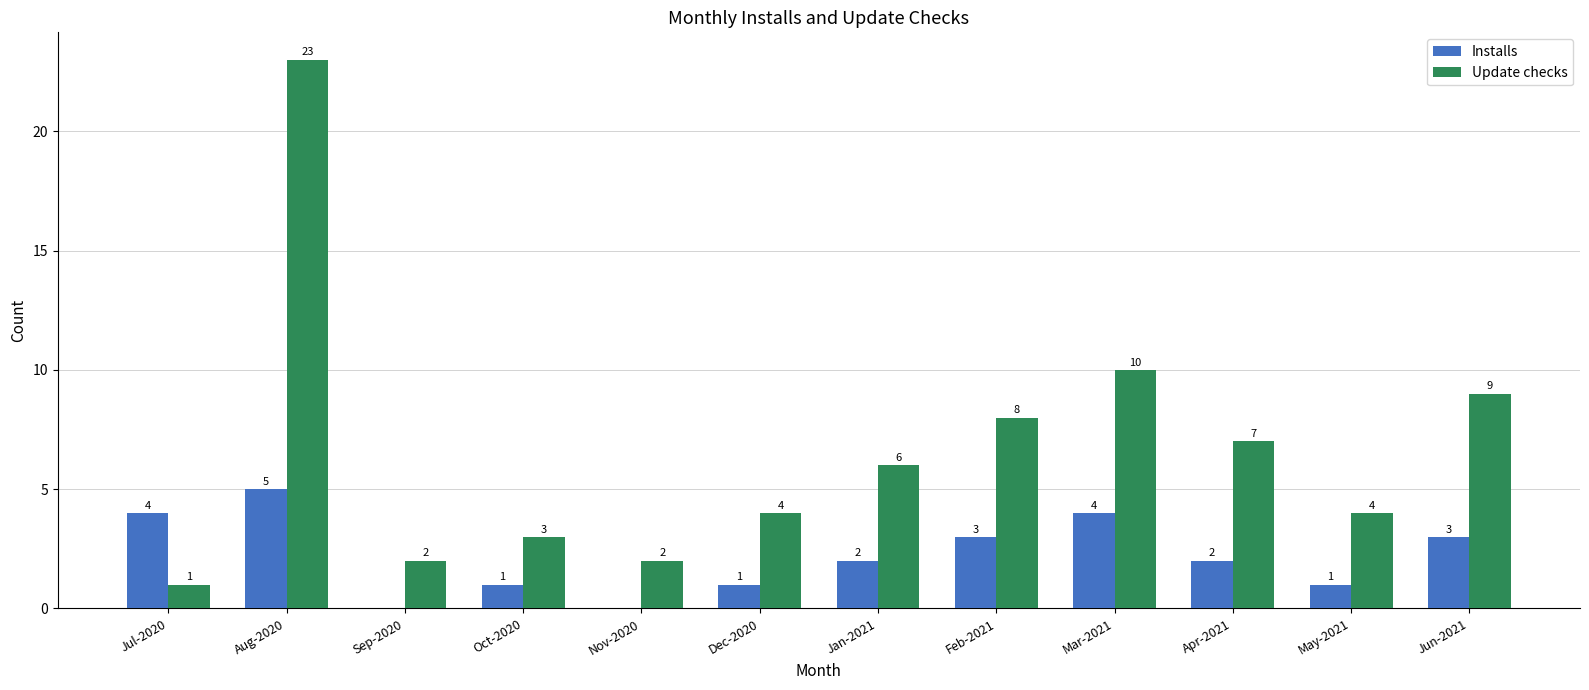

True or false: Installs has a value of 2 at Jun-2021.

False